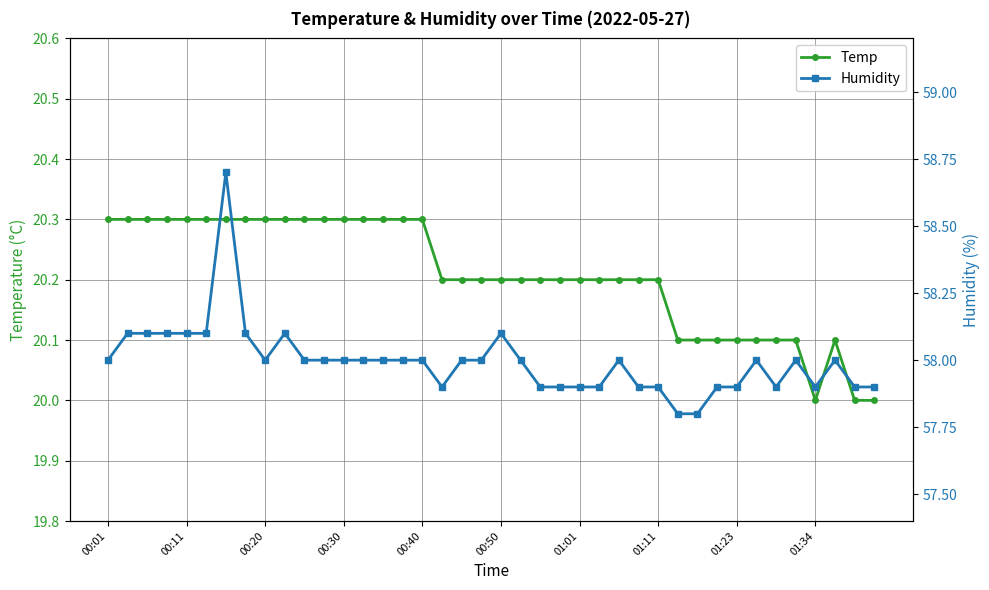

How many data points in Humidity are above 58?

9